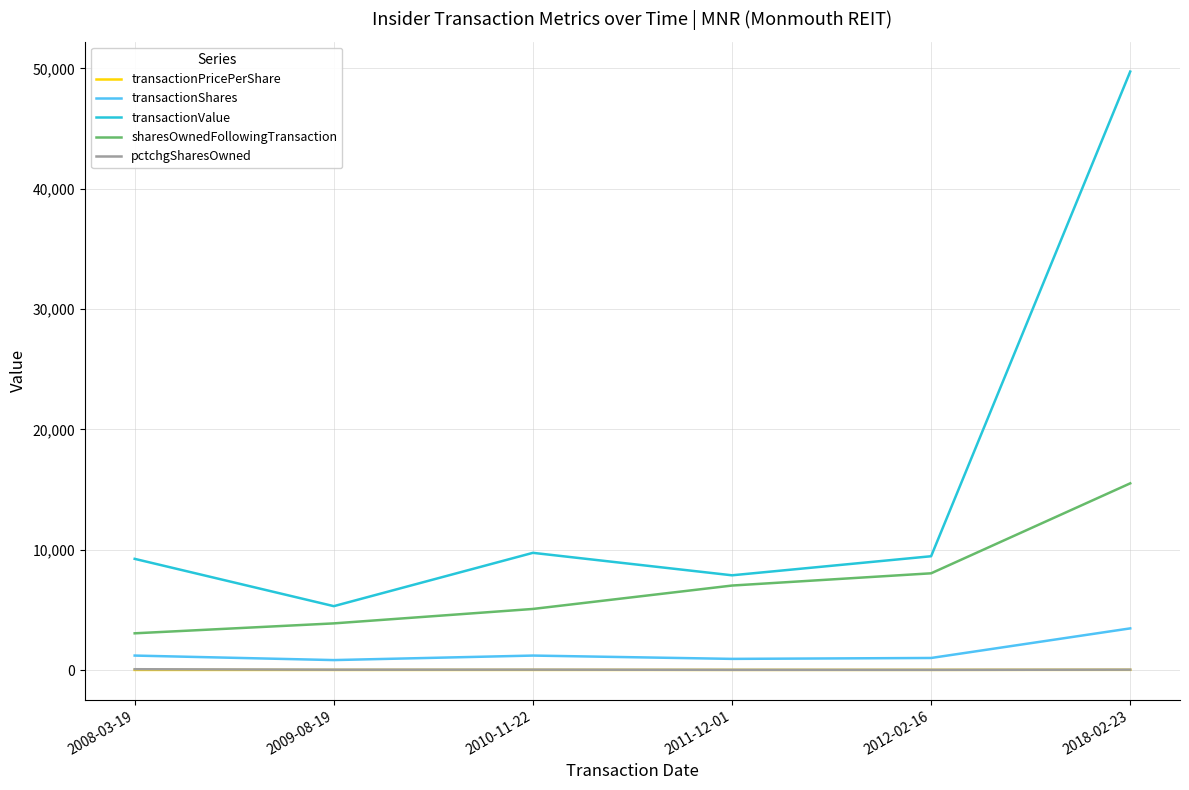

What is the minimum value for sharesOwnedFollowingTransaction?

3050.0